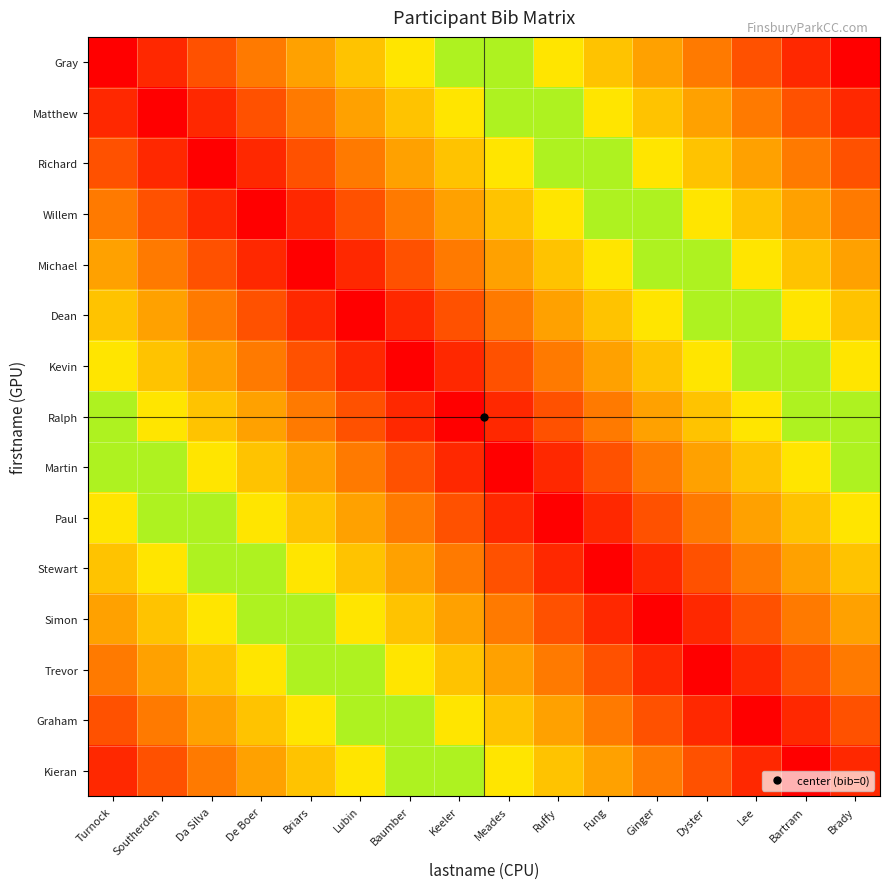

Reading left to right, list all the values displayed in this chart.

Gray: Turnock=0	Southerden=1	Da Silva=2	De Boer=3	Briars=4	Lubin=5	Baumber=6	Keeler=7	Meades=8	Ruffy=9	Fung=10	Ginger=11	Dyster=12	Lee=13	Bartram=14	Brady=15
Matthew: Turnock=1	Southerden=0	Da Silva=1	De Boer=2	Briars=3	Lubin=4	Baumber=5	Keeler=6	Meades=7	Ruffy=8	Fung=9	Ginger=10	Dyster=11	Lee=12	Bartram=13	Brady=14
Richard: Turnock=2	Southerden=1	Da Silva=0	De Boer=1	Briars=2	Lubin=3	Baumber=4	Keeler=5	Meades=6	Ruffy=7	Fung=8	Ginger=9	Dyster=10	Lee=11	Bartram=12	Brady=13
Willem: Turnock=3	Southerden=2	Da Silva=1	De Boer=0	Briars=1	Lubin=2	Baumber=3	Keeler=4	Meades=5	Ruffy=6	Fung=7	Ginger=8	Dyster=9	Lee=10	Bartram=11	Brady=12
Michael: Turnock=4	Southerden=3	Da Silva=2	De Boer=1	Briars=0	Lubin=1	Baumber=2	Keeler=3	Meades=4	Ruffy=5	Fung=6	Ginger=7	Dyster=8	Lee=9	Bartram=10	Brady=11
Dean: Turnock=5	Southerden=4	Da Silva=3	De Boer=2	Briars=1	Lubin=0	Baumber=1	Keeler=2	Meades=3	Ruffy=4	Fung=5	Ginger=6	Dyster=7	Lee=8	Bartram=9	Brady=10
Kevin: Turnock=6	Southerden=5	Da Silva=4	De Boer=3	Briars=2	Lubin=1	Baumber=0	Keeler=1	Meades=2	Ruffy=3	Fung=4	Ginger=5	Dyster=6	Lee=7	Bartram=8	Brady=9
Ralph: Turnock=7	Southerden=6	Da Silva=5	De Boer=4	Briars=3	Lubin=2	Baumber=1	Keeler=0	Meades=1	Ruffy=2	Fung=3	Ginger=4	Dyster=5	Lee=6	Bartram=7	Brady=8
Martin: Turnock=8	Southerden=7	Da Silva=6	De Boer=5	Briars=4	Lubin=3	Baumber=2	Keeler=1	Meades=0	Ruffy=1	Fung=2	Ginger=3	Dyster=4	Lee=5	Bartram=6	Brady=7
Paul: Turnock=9	Southerden=8	Da Silva=7	De Boer=6	Briars=5	Lubin=4	Baumber=3	Keeler=2	Meades=1	Ruffy=0	Fung=1	Ginger=2	Dyster=3	Lee=4	Bartram=5	Brady=6
Stewart: Turnock=10	Southerden=9	Da Silva=8	De Boer=7	Briars=6	Lubin=5	Baumber=4	Keeler=3	Meades=2	Ruffy=1	Fung=0	Ginger=1	Dyster=2	Lee=3	Bartram=4	Brady=5
Simon: Turnock=11	Southerden=10	Da Silva=9	De Boer=8	Briars=7	Lubin=6	Baumber=5	Keeler=4	Meades=3	Ruffy=2	Fung=1	Ginger=0	Dyster=1	Lee=2	Bartram=3	Brady=4
Trevor: Turnock=12	Southerden=11	Da Silva=10	De Boer=9	Briars=8	Lubin=7	Baumber=6	Keeler=5	Meades=4	Ruffy=3	Fung=2	Ginger=1	Dyster=0	Lee=1	Bartram=2	Brady=3
Graham: Turnock=13	Southerden=12	Da Silva=11	De Boer=10	Briars=9	Lubin=8	Baumber=7	Keeler=6	Meades=5	Ruffy=4	Fung=3	Ginger=2	Dyster=1	Lee=0	Bartram=1	Brady=2
Kieran: Turnock=14	Southerden=13	Da Silva=12	De Boer=11	Briars=10	Lubin=9	Baumber=8	Keeler=7	Meades=6	Ruffy=5	Fung=4	Ginger=3	Dyster=2	Lee=1	Bartram=0	Brady=1